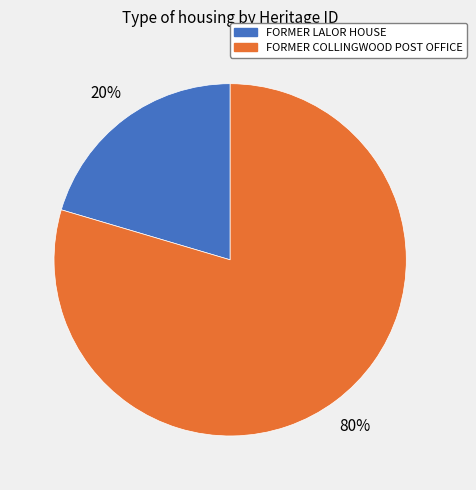

Which has a higher value, FORMER COLLINGWOOD POST OFFICE or FORMER LALOR HOUSE?

FORMER COLLINGWOOD POST OFFICE